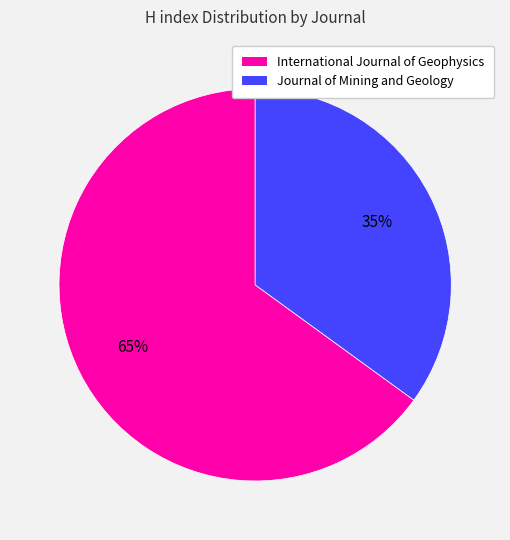

Between Journal of Mining and Geology and International Journal of Geophysics, which is larger?

International Journal of Geophysics